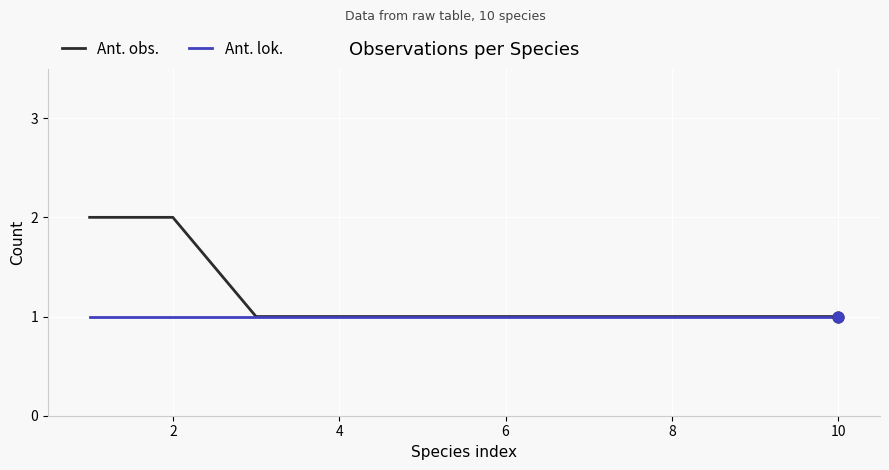

List the series in order of their overall mean, lowest first.

Ant. lok., Ant. obs.